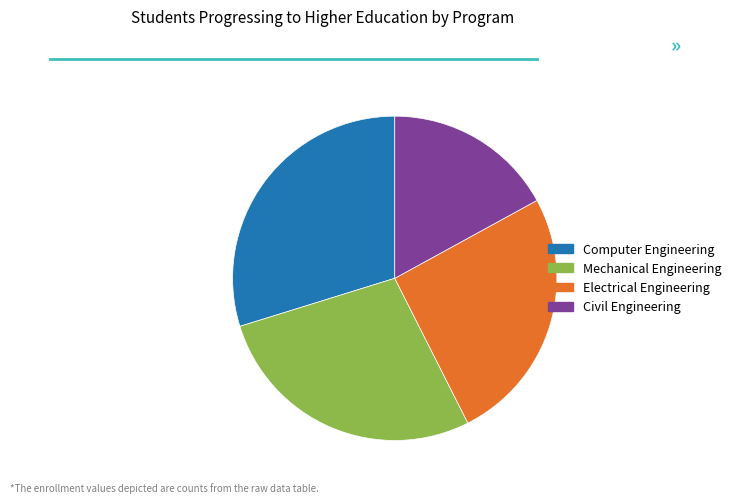

Which has a higher value, Civil Engineering or Computer Engineering?

Computer Engineering